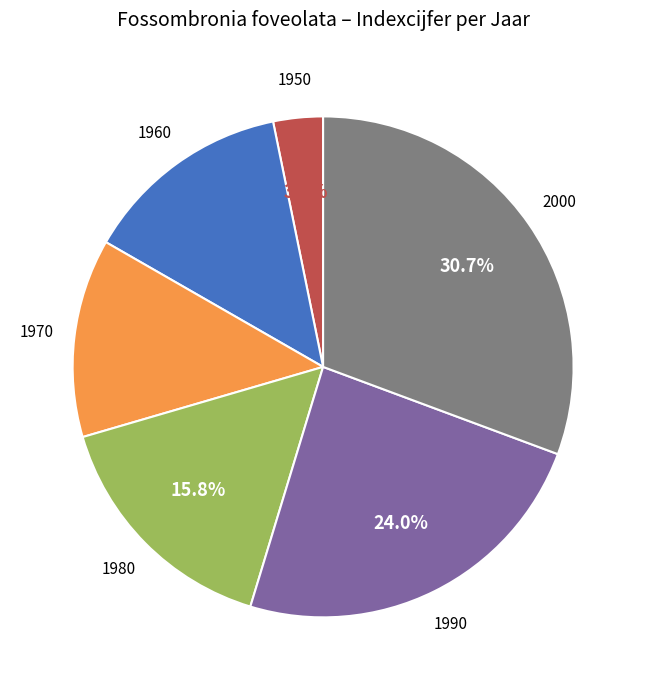

Is there any slice that represents more than half of the pie?

No